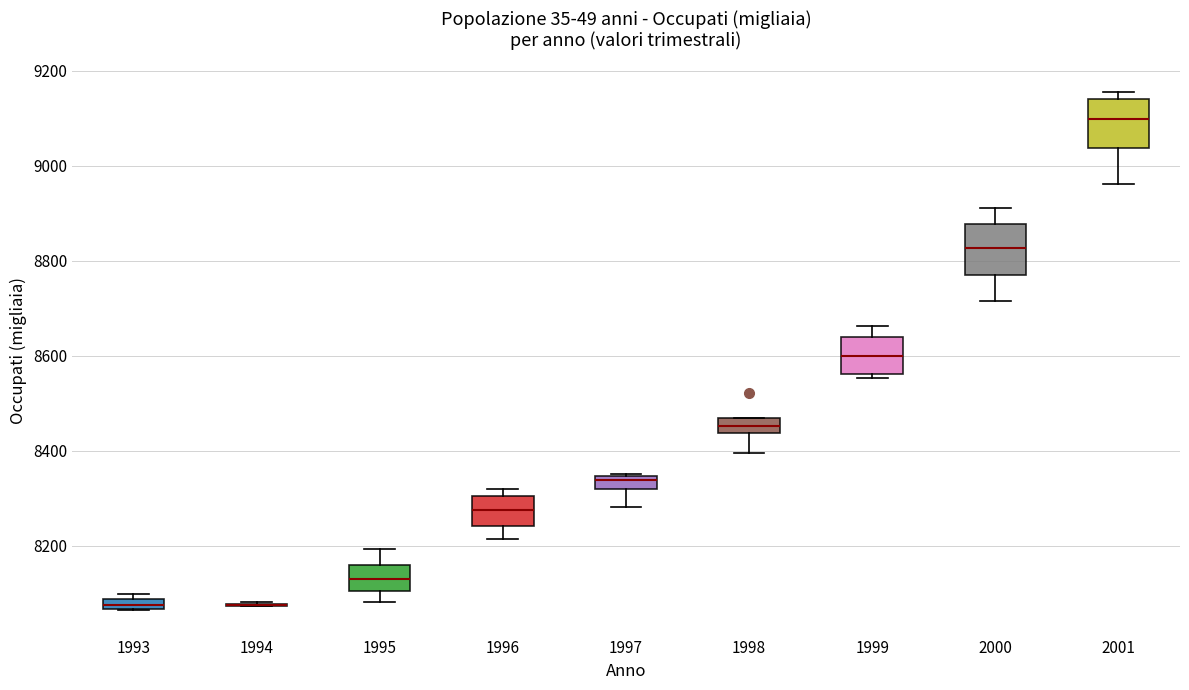

Where does the upper whisker of the box at x = 2000 end on the y-axis? The values are not printed on the chart, so give them approximately, as read against the axis.

8920